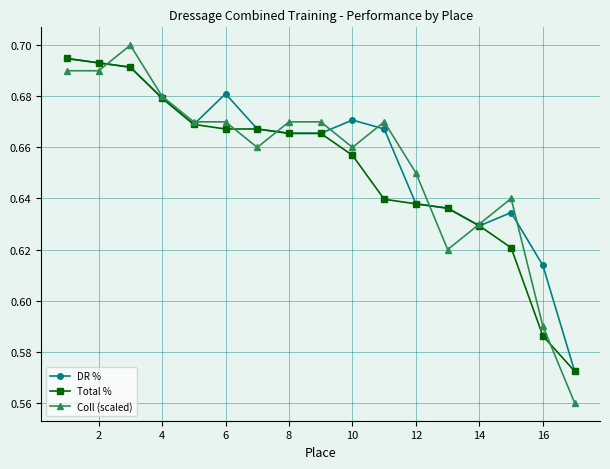

Which series has the largest range (max minus min)?

Coll (scaled)